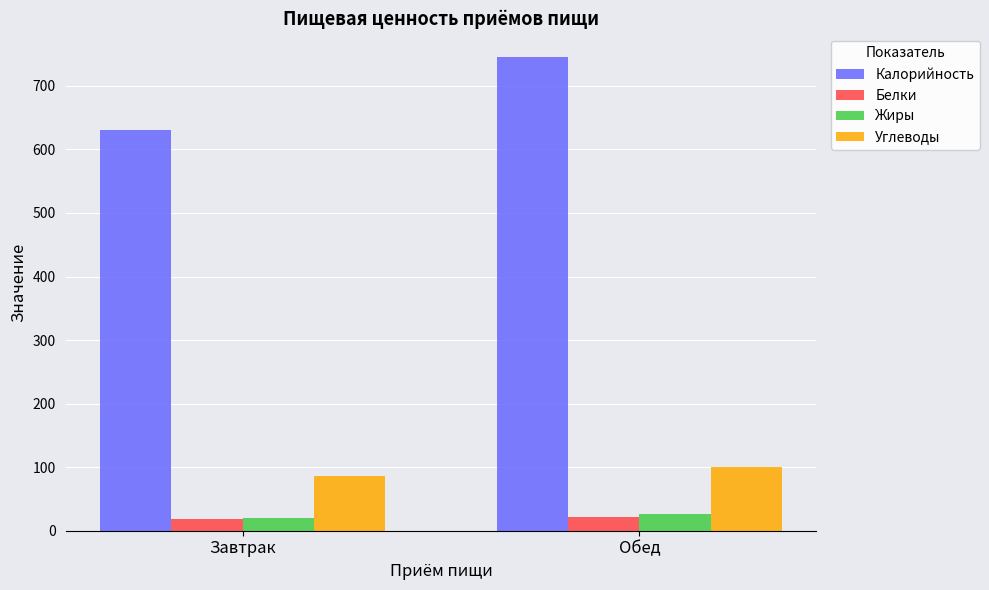

Rank the categories by Калорийность value from highest to lowest.

Обед, Завтрак